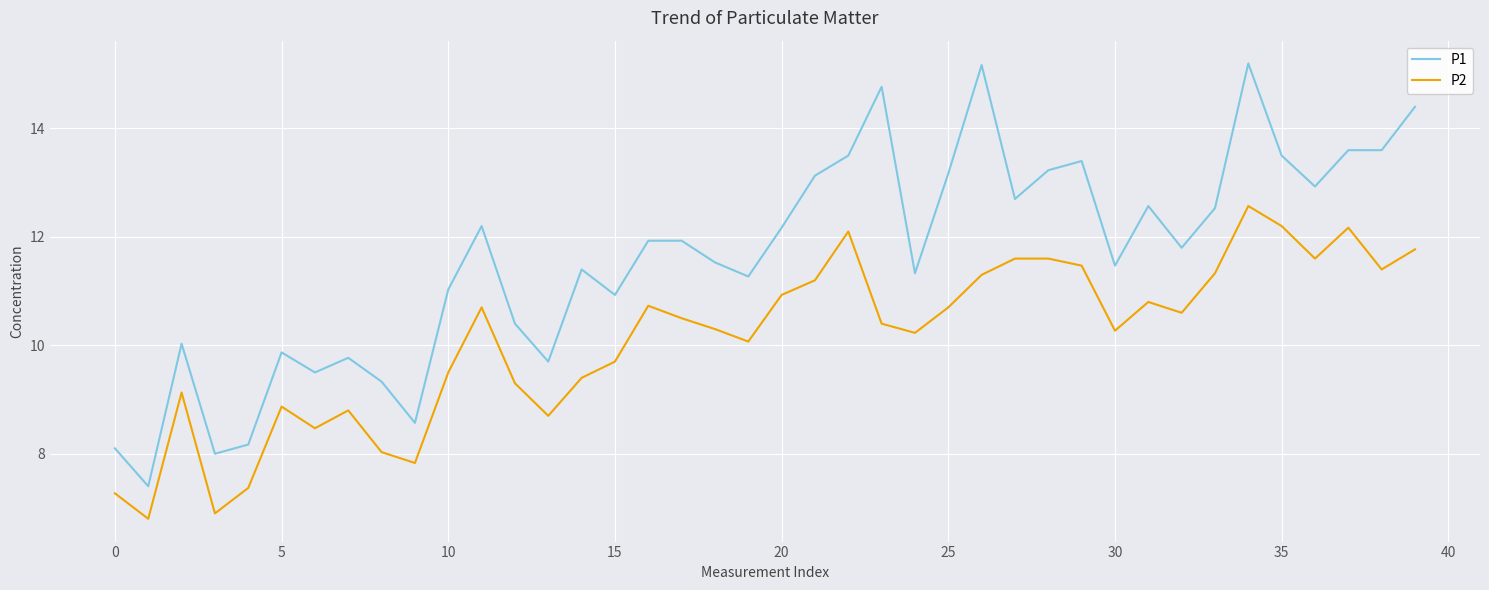

Reading left to right, list all the values displayed in this chart.

P1: 8.1	7.4	10.0	8.0	8.2	9.9	9.5	9.8	9.3	8.6	11.0	12.2	10.4	9.7	11.4	10.9	11.9	11.9	11.5	11.3	12.2	13.1	13.5	14.8	11.3	13.2	15.2	12.7	13.2	13.4	11.5	12.6	11.8	12.5	15.2	13.5	12.9	13.6	13.6	14.4
P2: 7.3	6.8	9.1	6.9	7.4	8.9	8.5	8.8	8.0	7.8	9.5	10.7	9.3	8.7	9.4	9.7	10.7	10.5	10.3	10.1	10.9	11.2	12.1	10.4	10.2	10.7	11.3	11.6	11.6	11.5	10.3	10.8	10.6	11.3	12.6	12.2	11.6	12.2	11.4	11.8